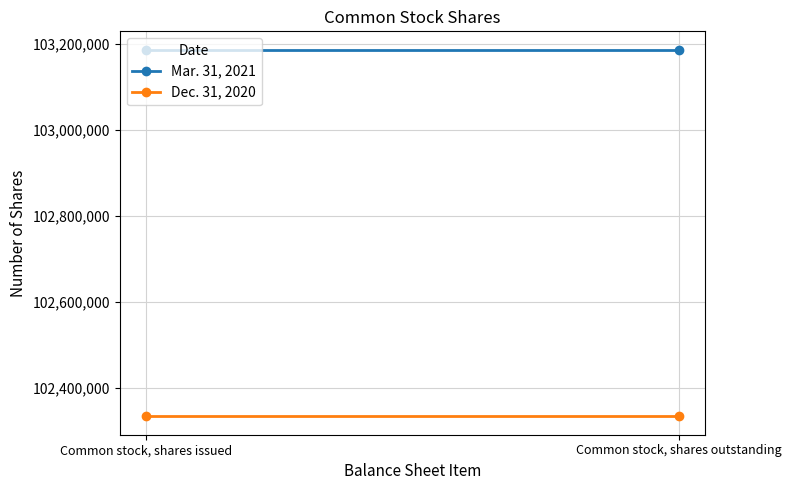

The Dec. 31, 2020 series shows 56244333 at Common stock, shares issued. True or false?

False